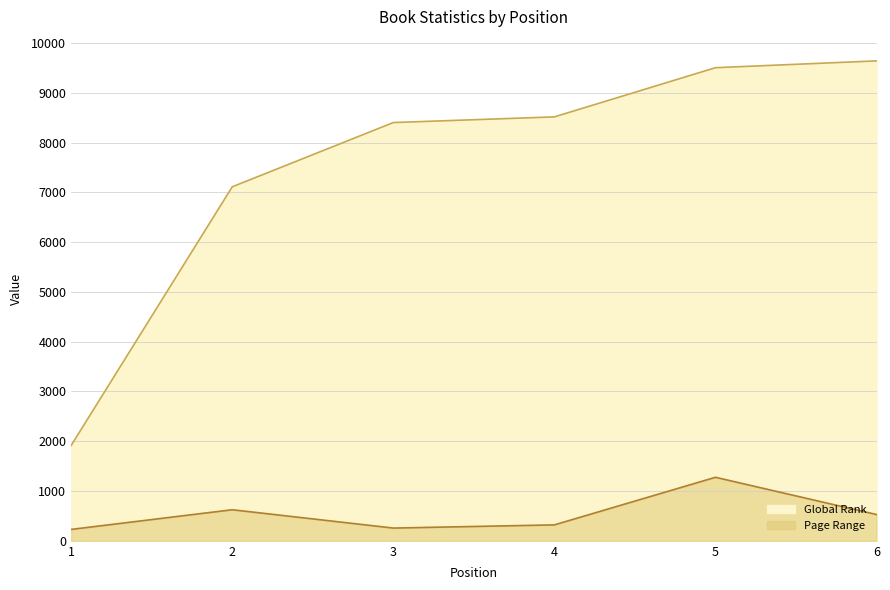

Does the chart display data point markers on the line(s)?

No